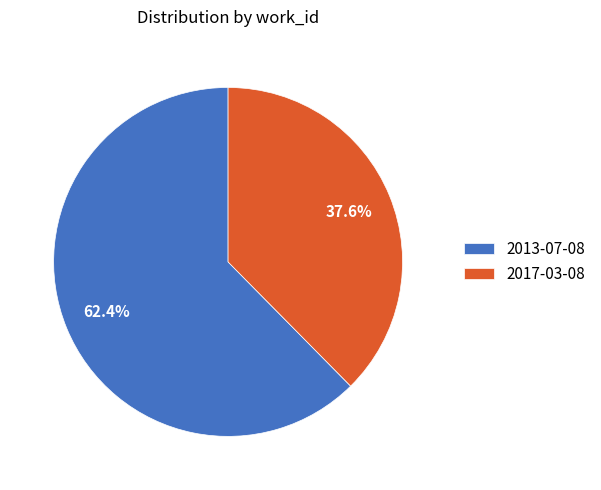

Between 2017-03-08 and 2013-07-08, which is larger?

2013-07-08